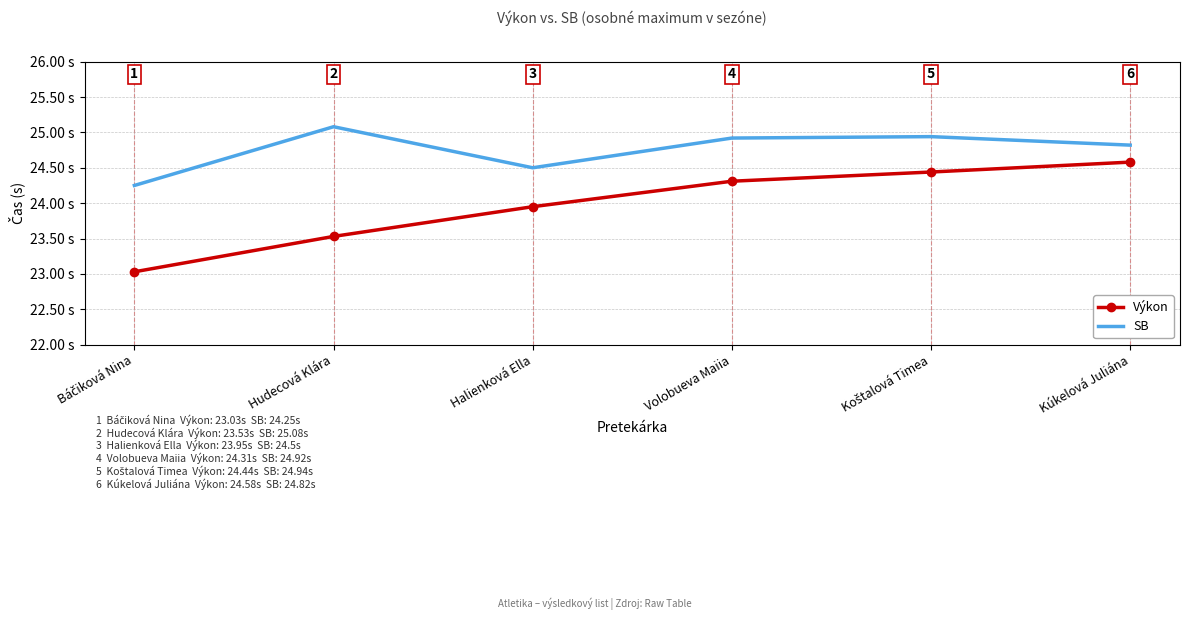

At which category is the sum across all series the highest?

Kúkelová Juliána